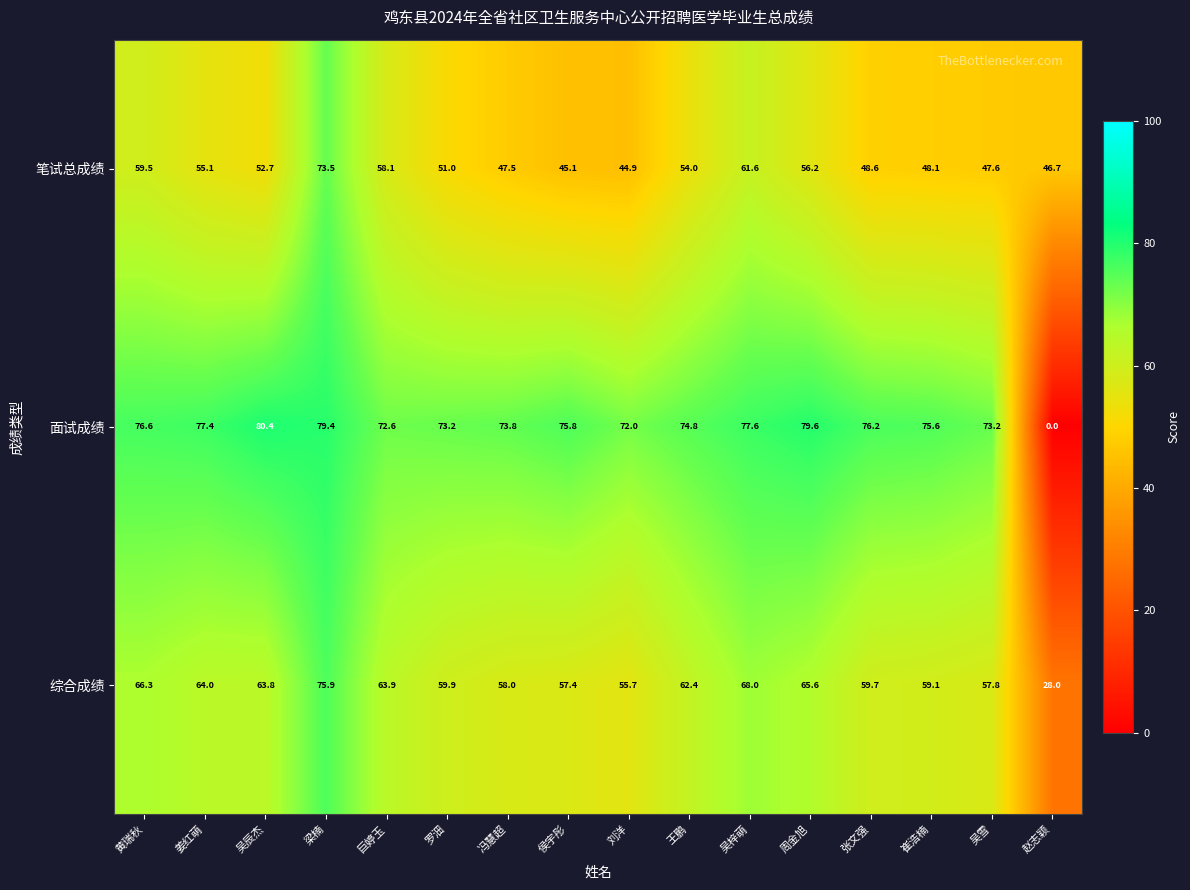

What is the average value of the 面试成绩 series?

71.1